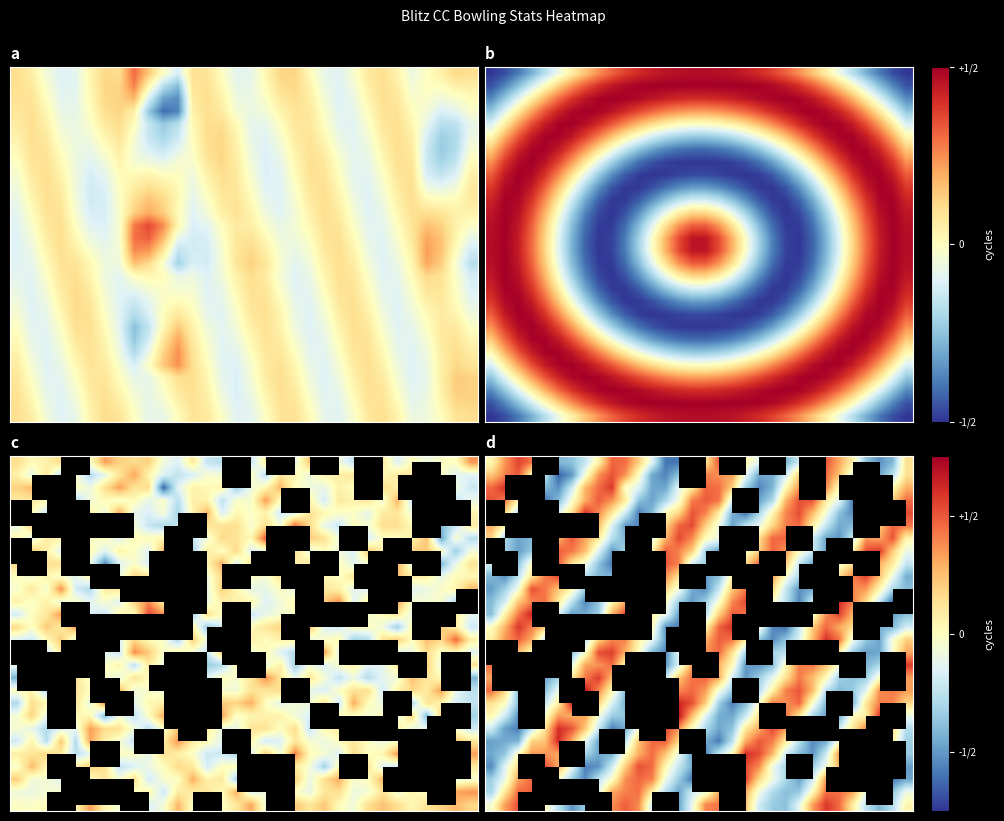

Count the number of data series in this chart.

28